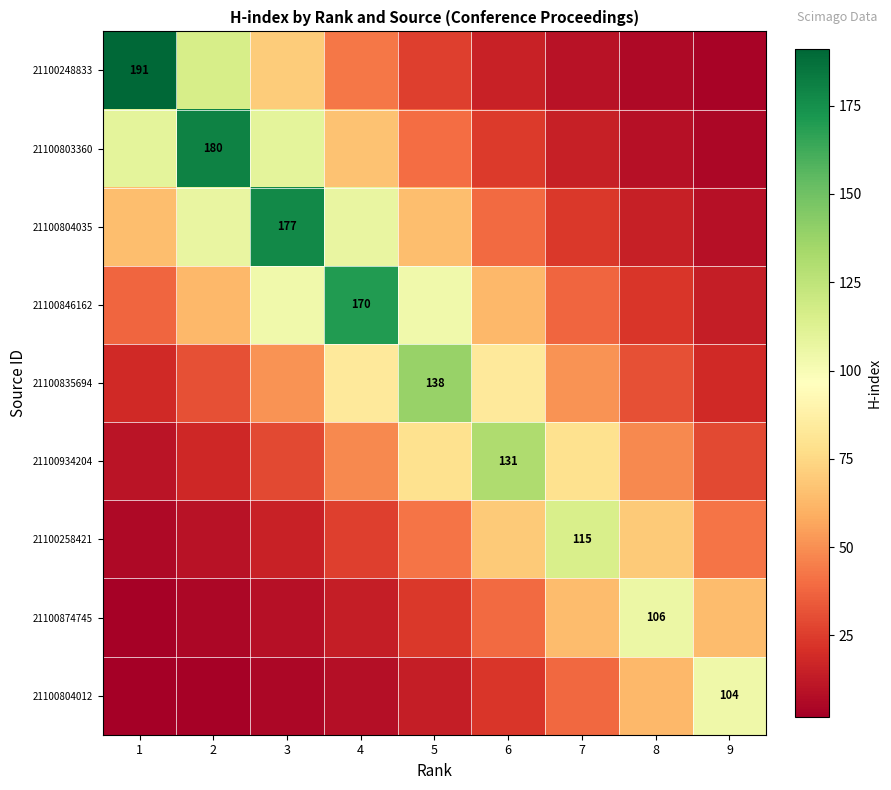

The value of 21100258421 at 7 is 115.0. True or false?

True